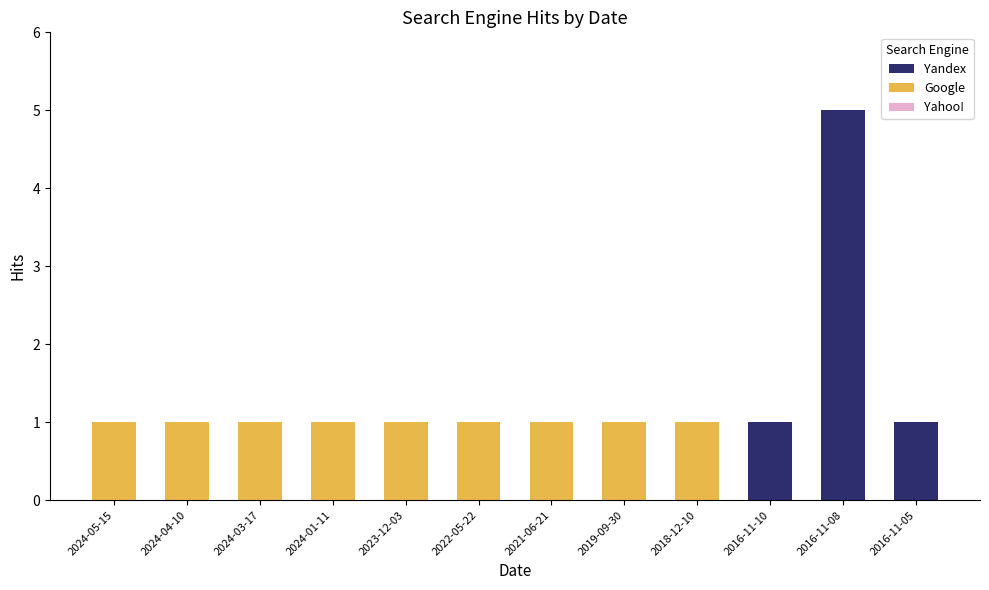

What is the maximum value for Yandex?

5